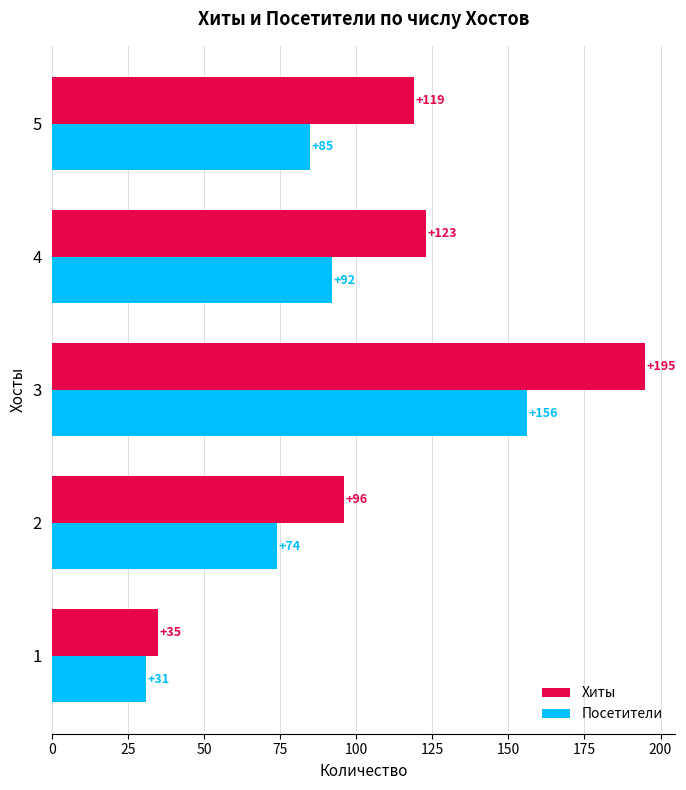

At 2, list the series in order from smallest to largest.

Посетители, Хиты